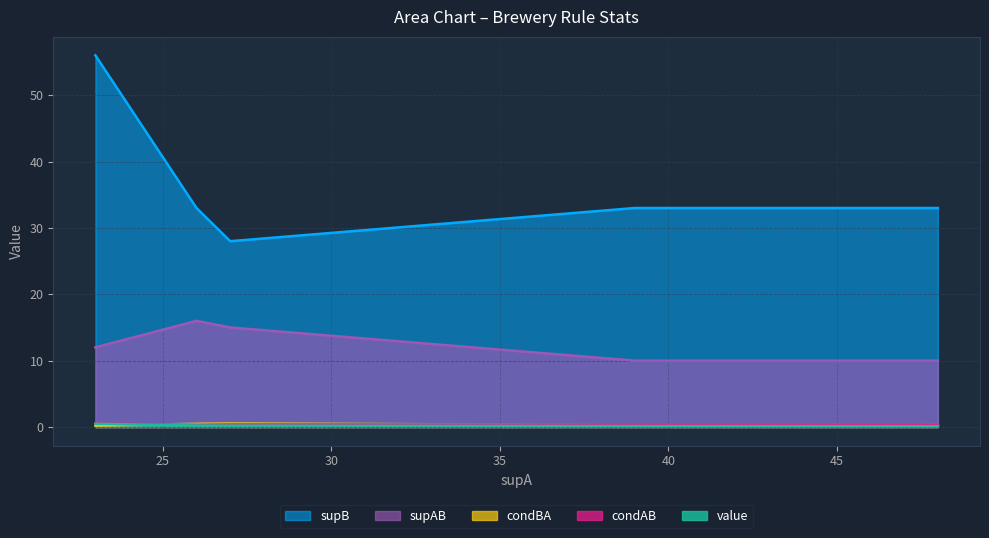

Which has a higher value, 26 or 48?

26